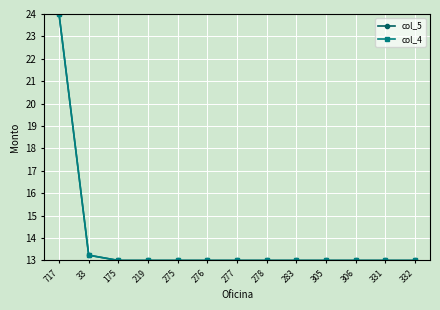

What is the minimum value shown in the chart?

13.0